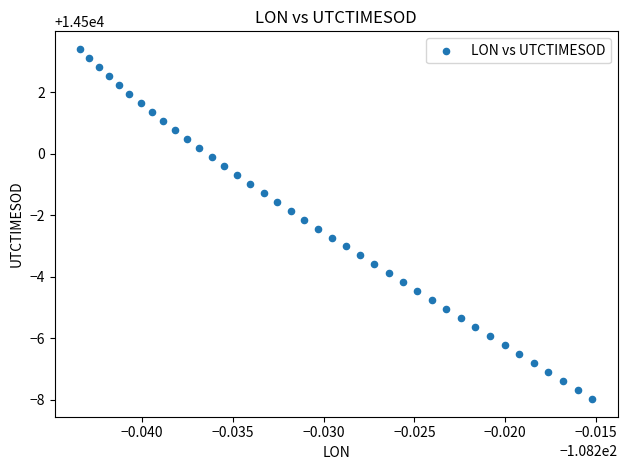

What is the range of Y values (max minus min)?

11.4